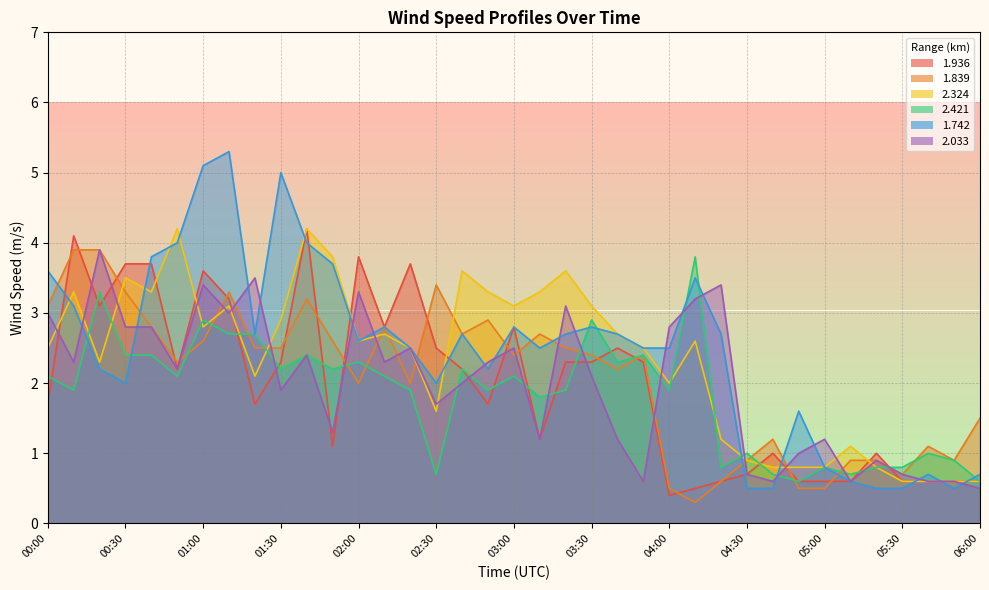

True or false: 2.324 and 1.936 cross at least once.

True